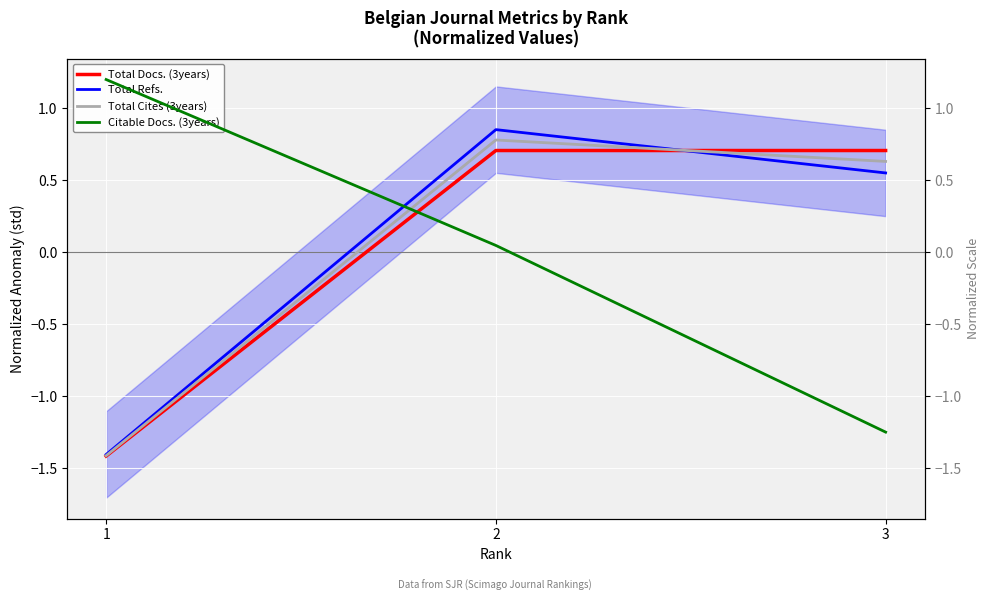

What is the difference between the maximum and second lowest values in the Total Cites (3years) series?

0.1